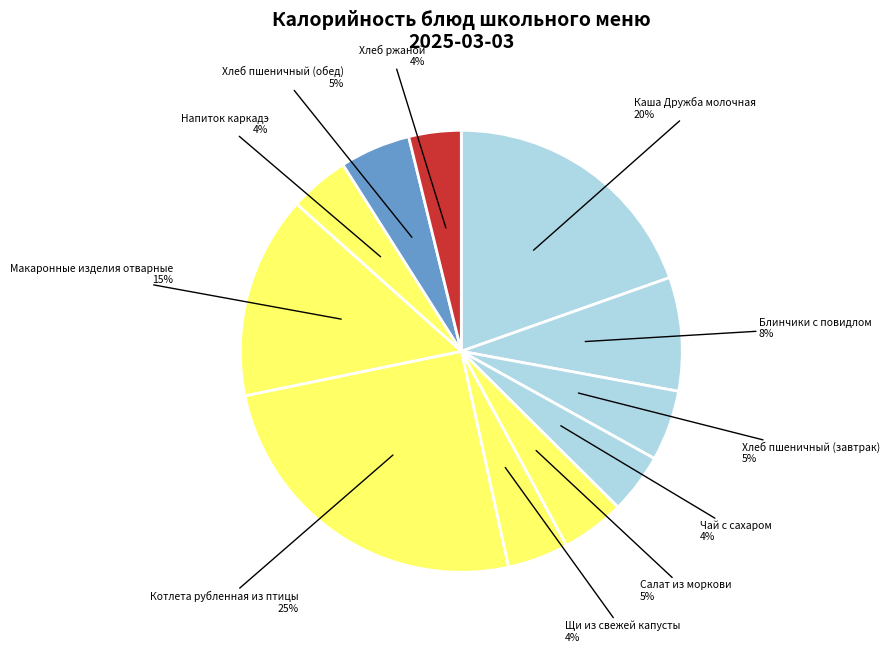

How many slices are in this pie chart?

11